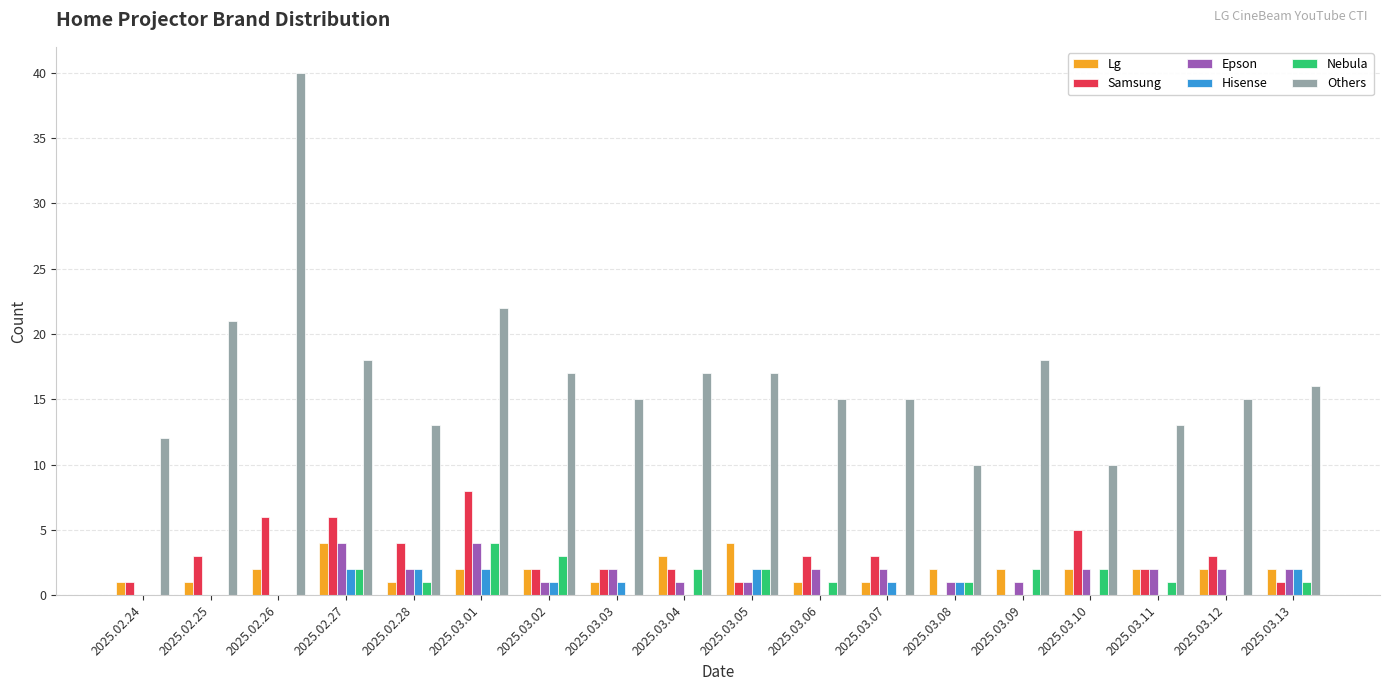

Where is Others nearest to the value 25?

2025.03.01